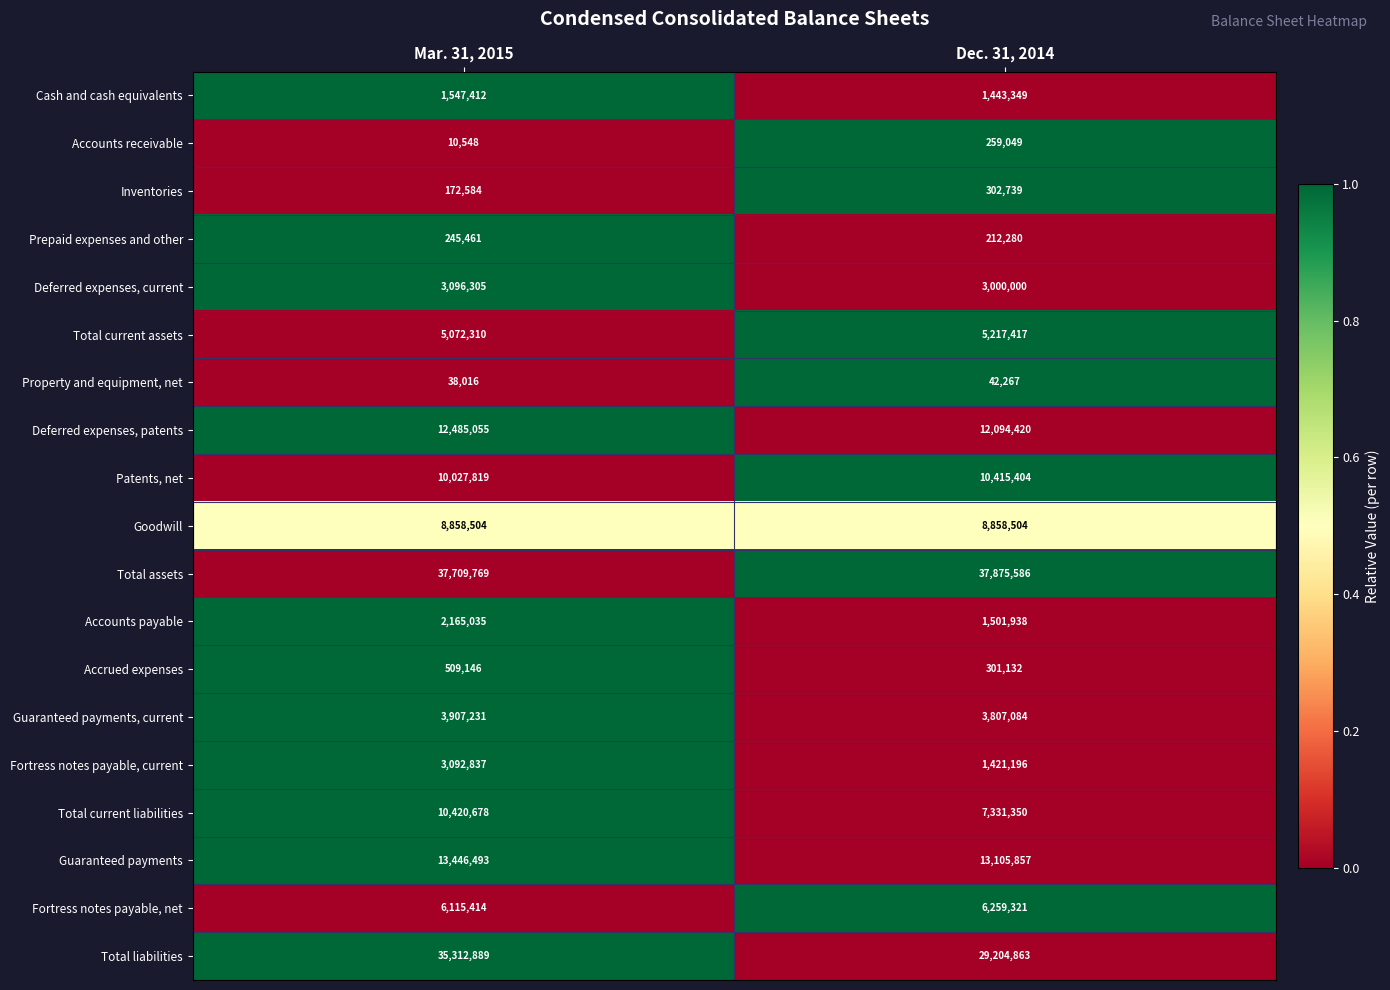

What value does the Guaranteed payments, current series have at Dec. 31, 2014, to the nearest 10?

3807080